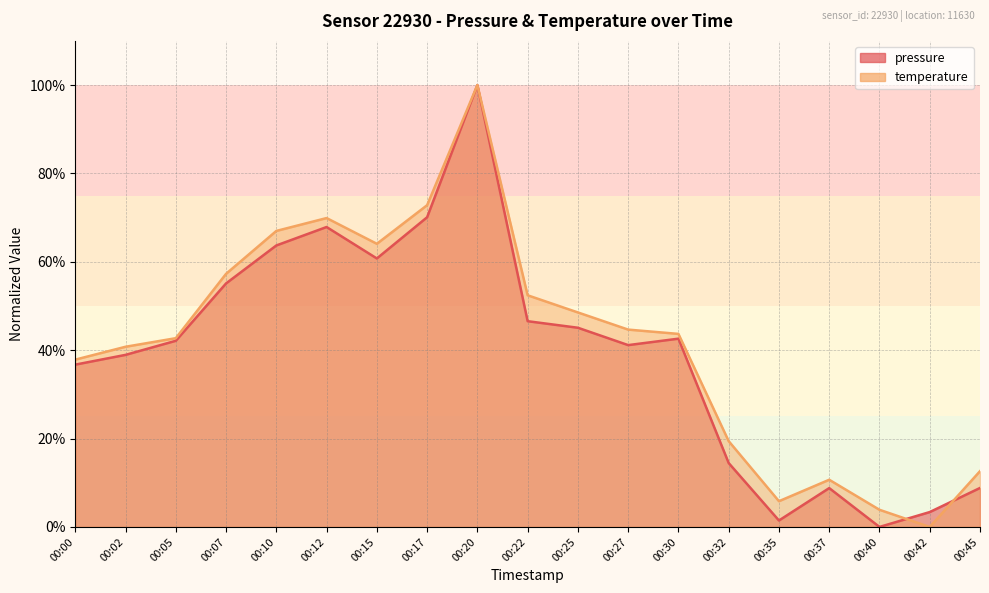

What is the total value across all series at 00:35?

7.3